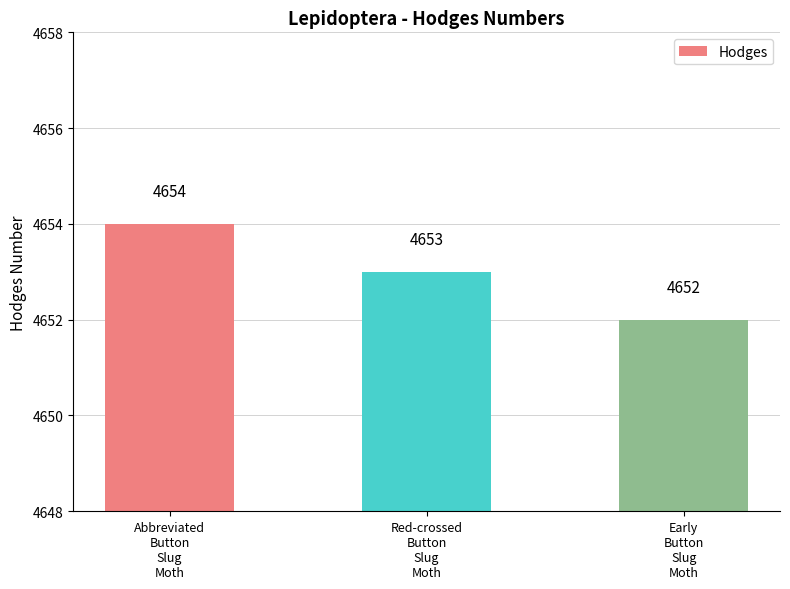

Are the bars grouped side by side (vs. stacked)?

No